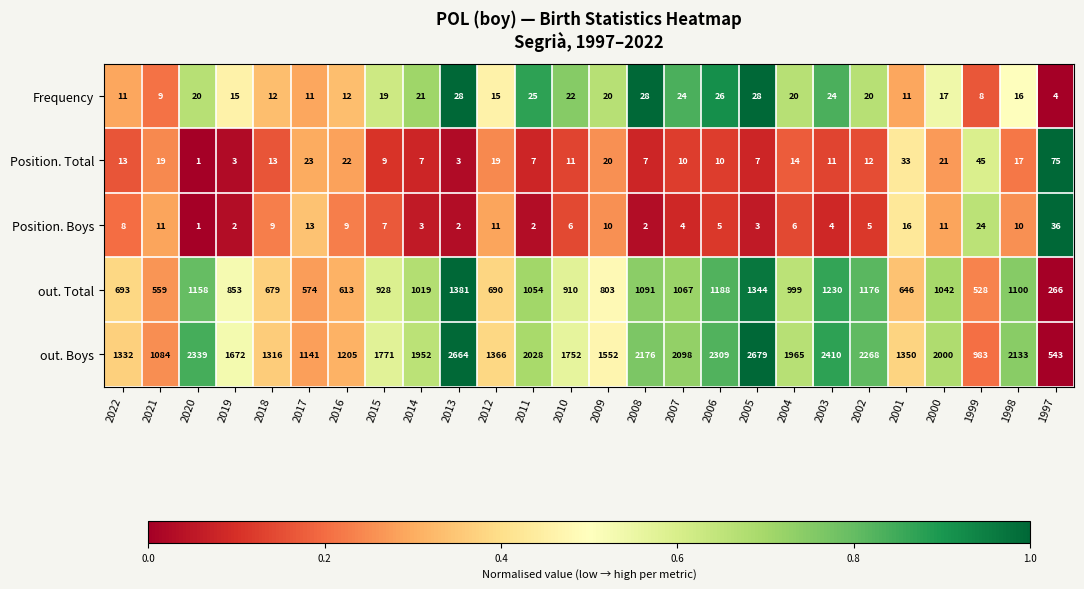

Rank the series at 2017 from highest to lowest value.

out. Boys, out. Total, Position. Total, Position. Boys, Frequency